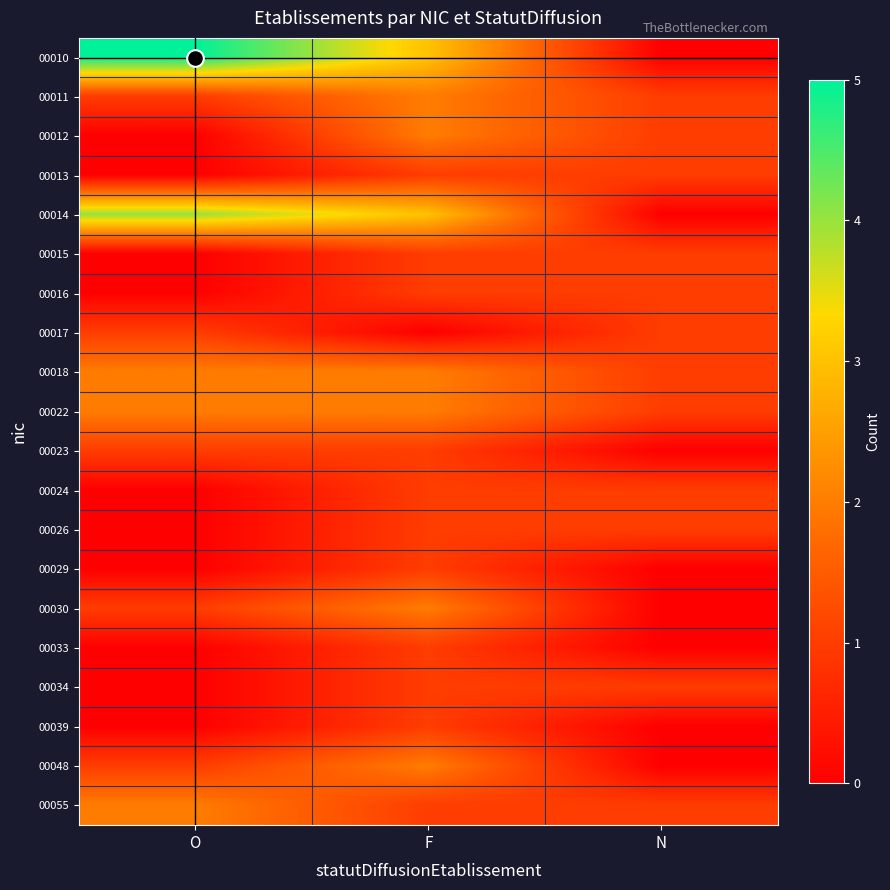

What is the total value across all series at F?

29